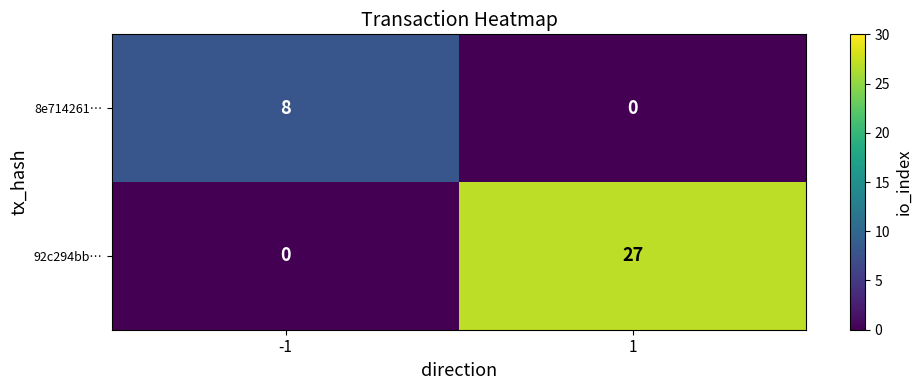

Reading left to right, list all the values displayed in this chart.

8e714261…: -1=8	1=0
92c294bb…: -1=0	1=27